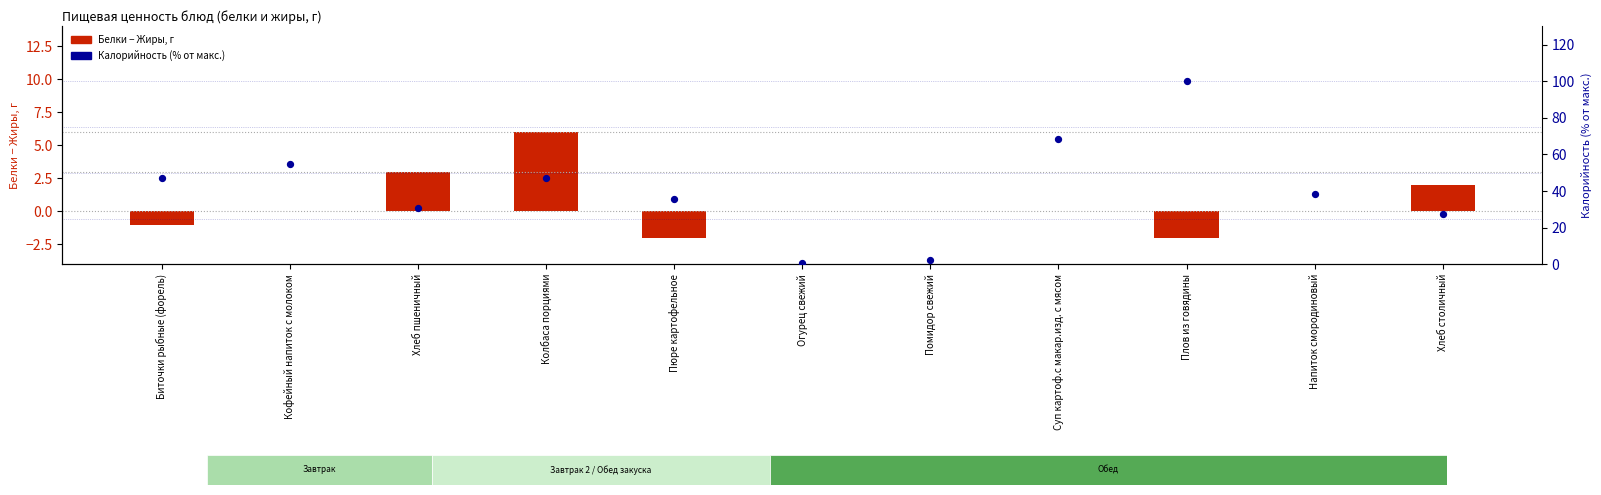

Which series contains the lowest Y value?

Белки − Жиры (лог-шкала)